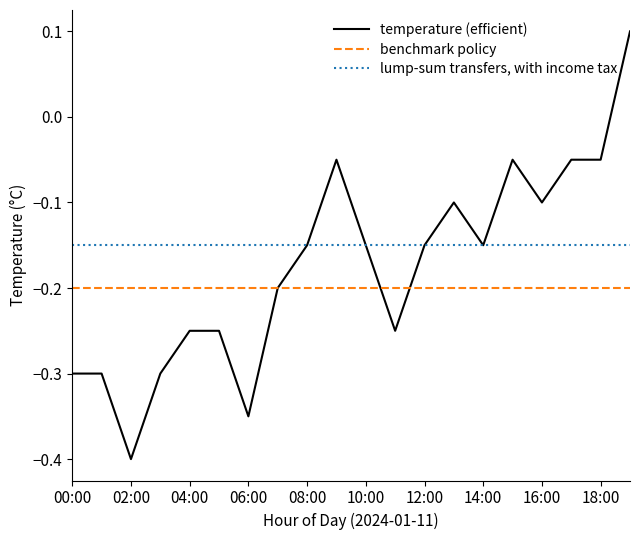

What is the maximum value shown in the chart?

0.1